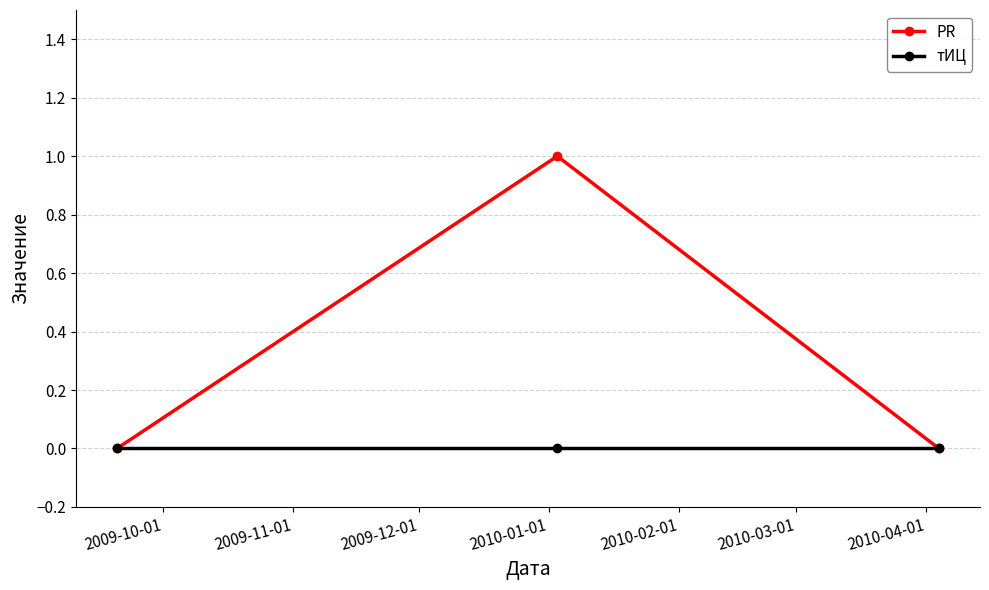

List the series in order of their overall mean, lowest first.

тИЦ, PR